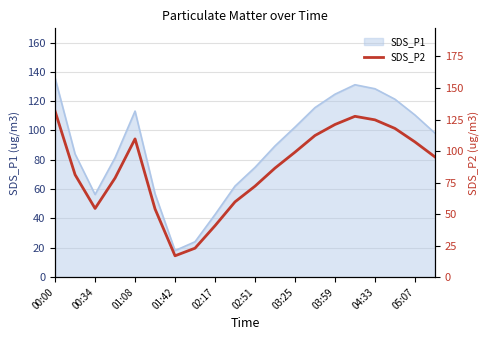

What is the minimum value shown in the chart?

16.9